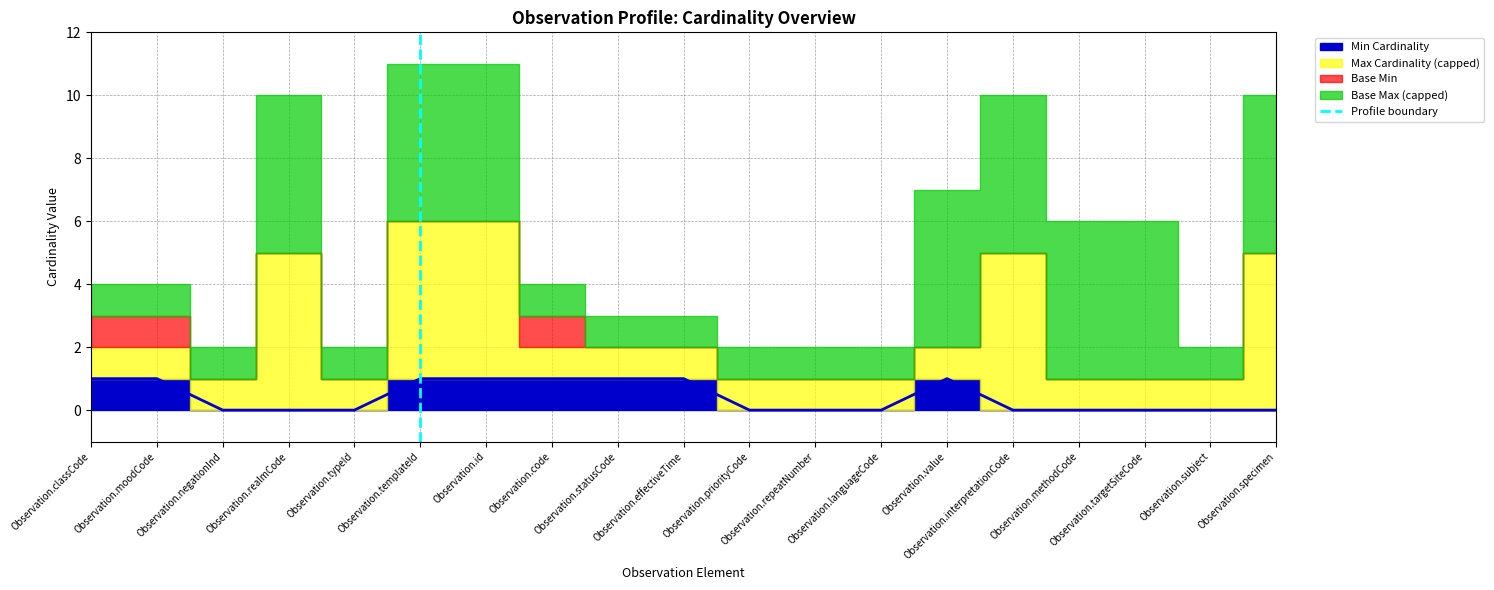

How many values are between 0 and 1?

2